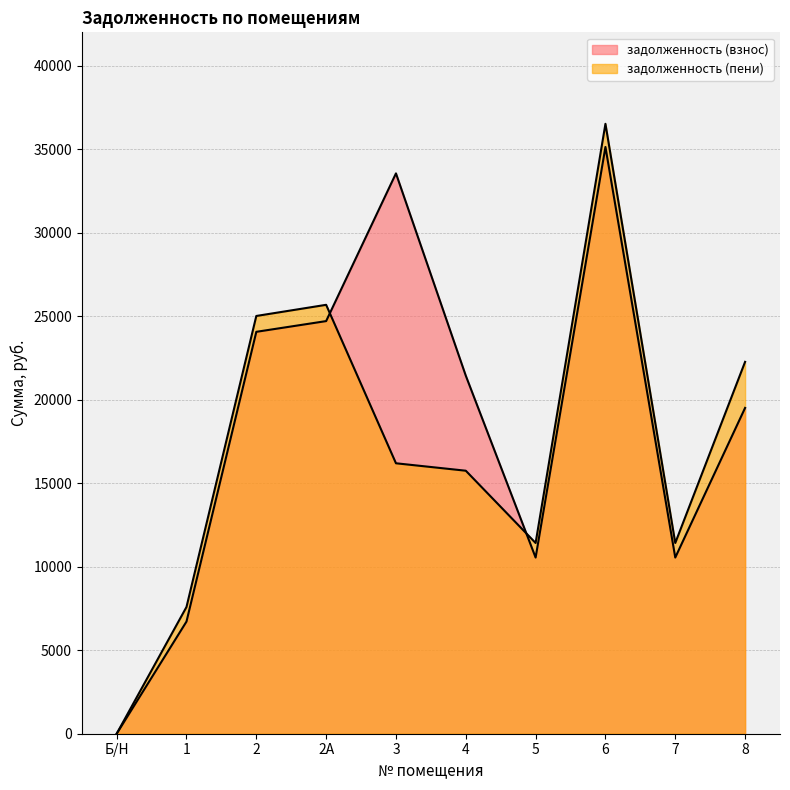

What are all the series names shown in the legend?

задолженность (взнос), задолженность (пени)